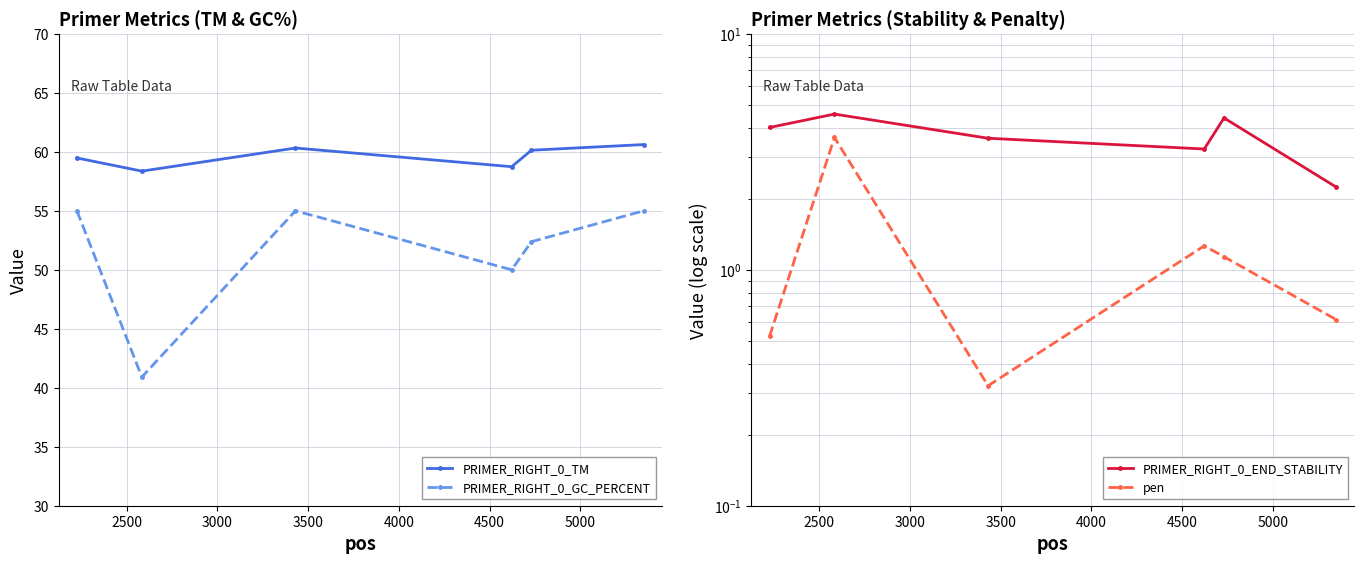

What are all the series names shown in the legend?

PRIMER_RIGHT_0_TM, PRIMER_RIGHT_0_GC_PERCENT, PRIMER_RIGHT_0_END_STABILITY, pen